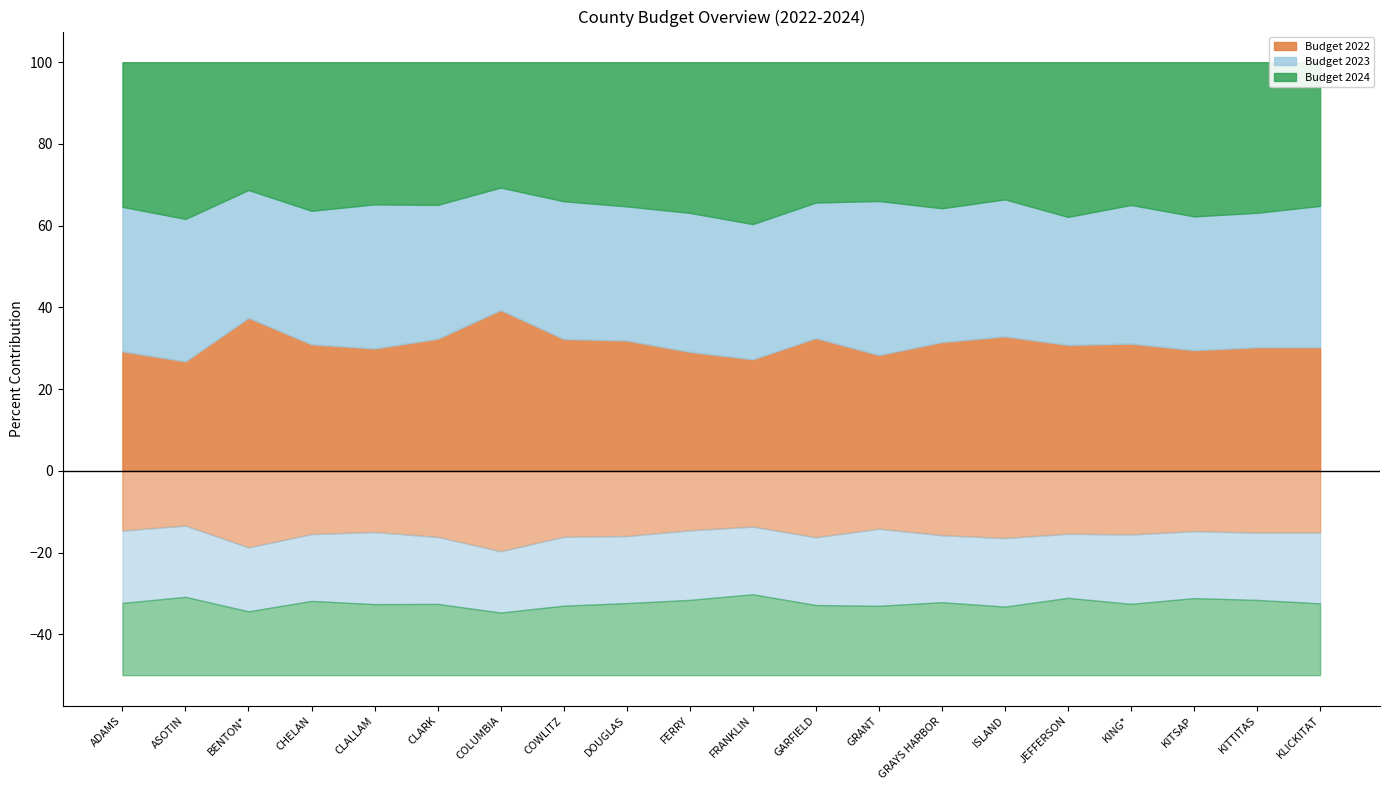

List the series in order of their peak value, highest first.

Budget 2024, Budget 2023, Budget 2022